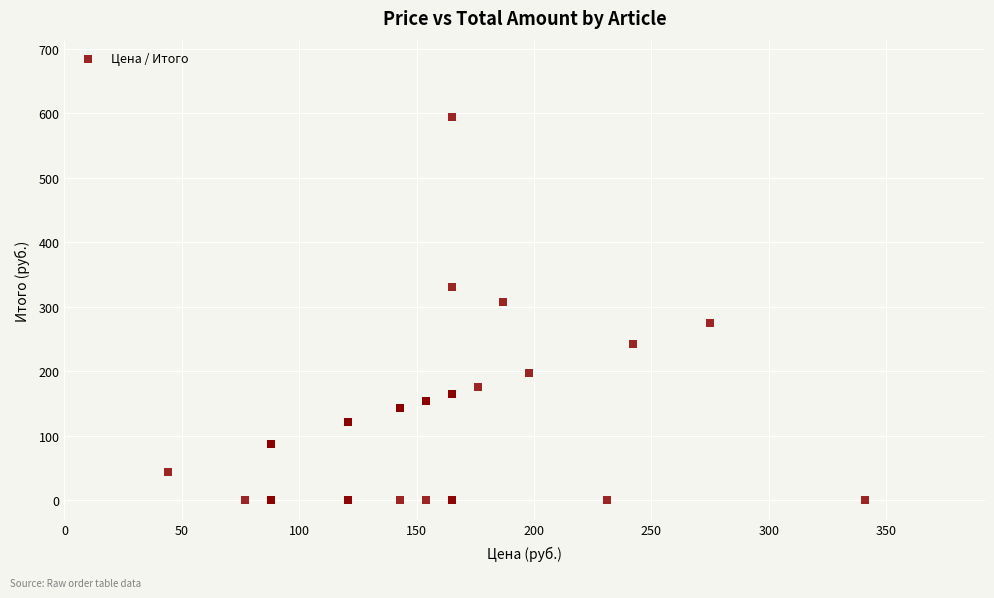

What Y value in the scatter plot is closest to 297?

308